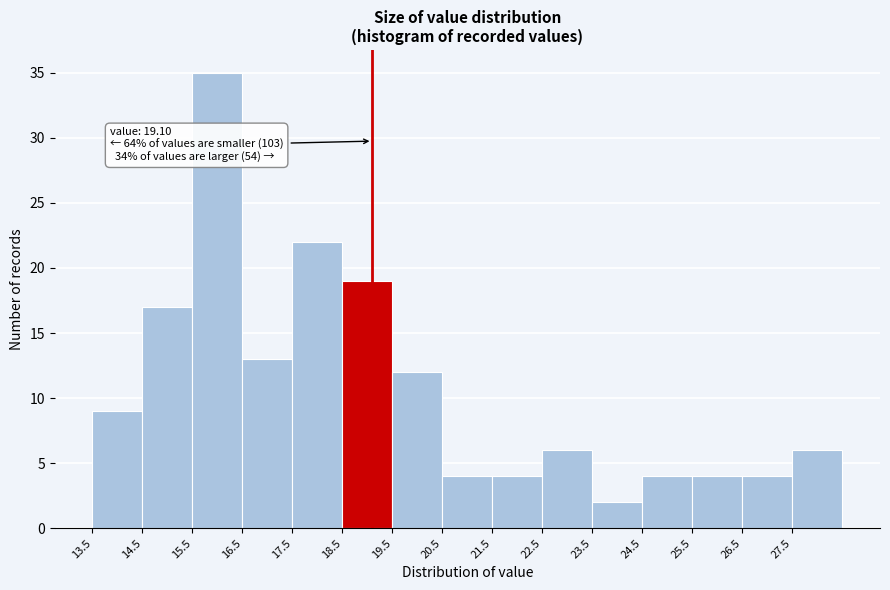

Which range on the x-axis has the tallest bar?

15.5 to 16.5